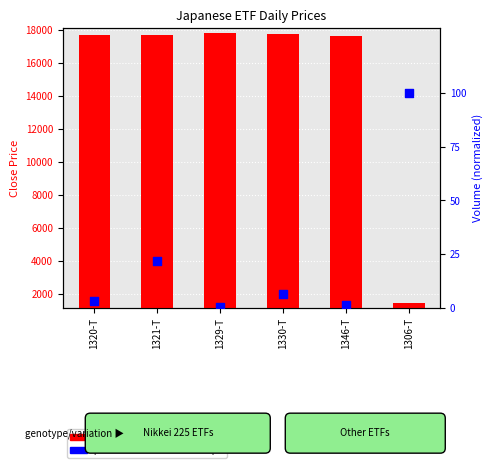

Which has a higher value, 1329-T or 1346-T?

1346-T